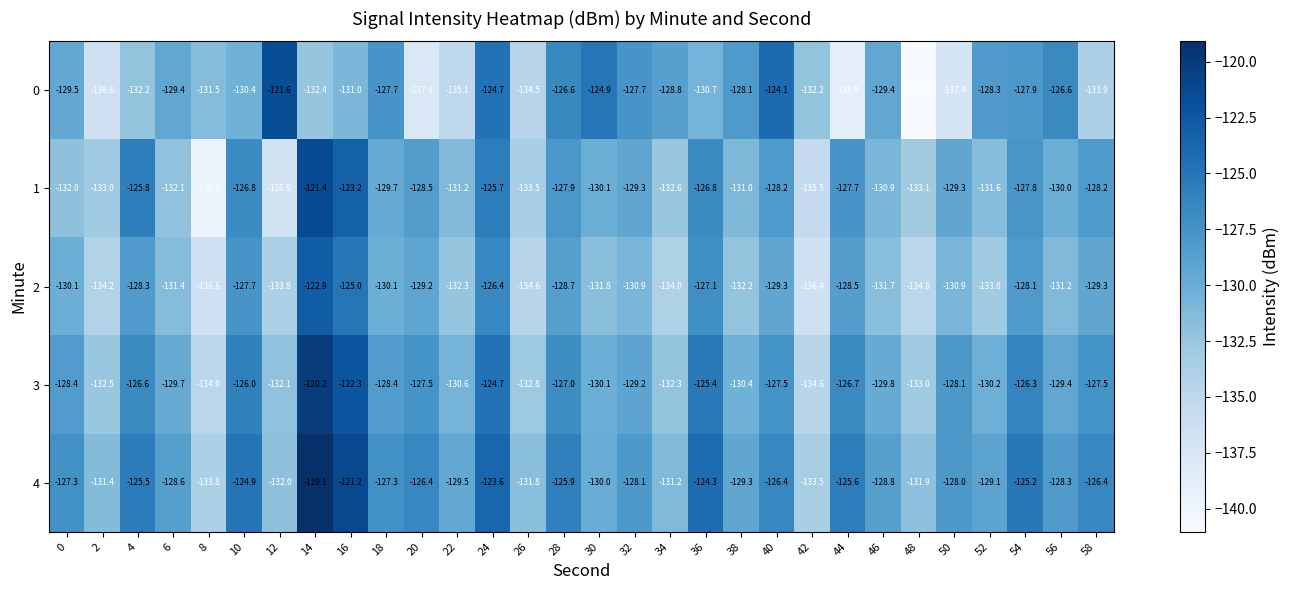

What is the difference between the highest and lowest values at 14?

13.3